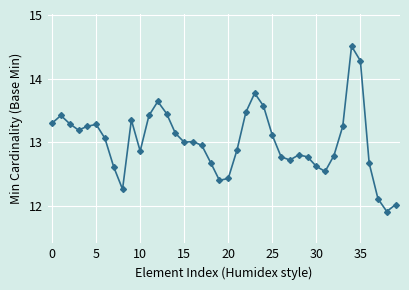

Does the chart display data point markers on the line(s)?

Yes